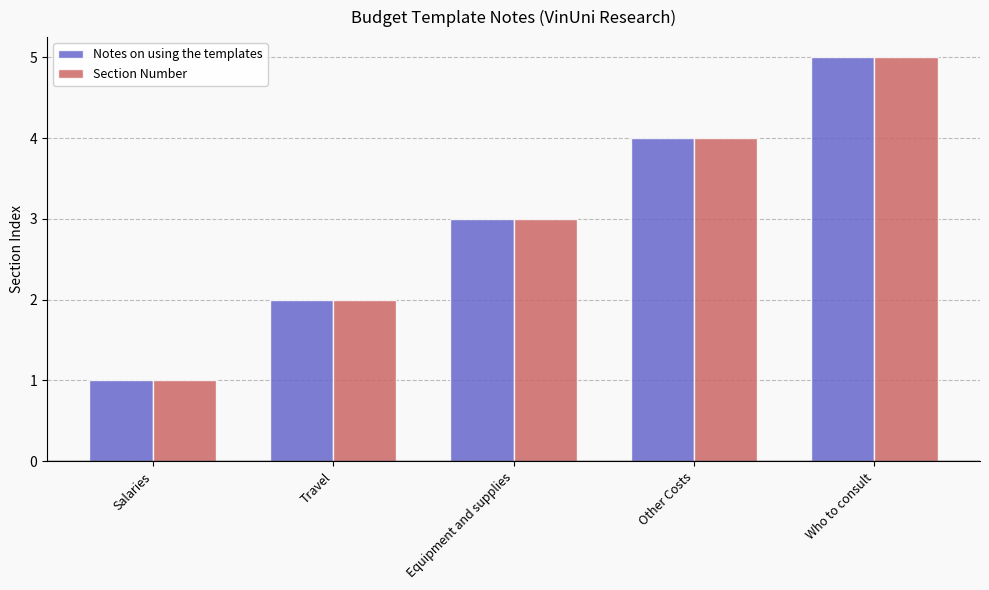

What is the sum of the Notes on using the templates values at Who to consult and Travel?

7